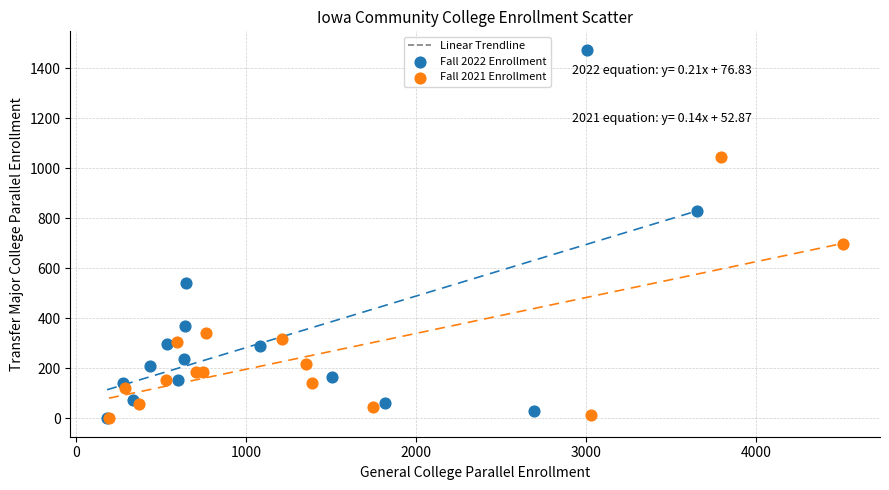

Which series has the widest spread of Y values?

Fall 2022 Enrollment